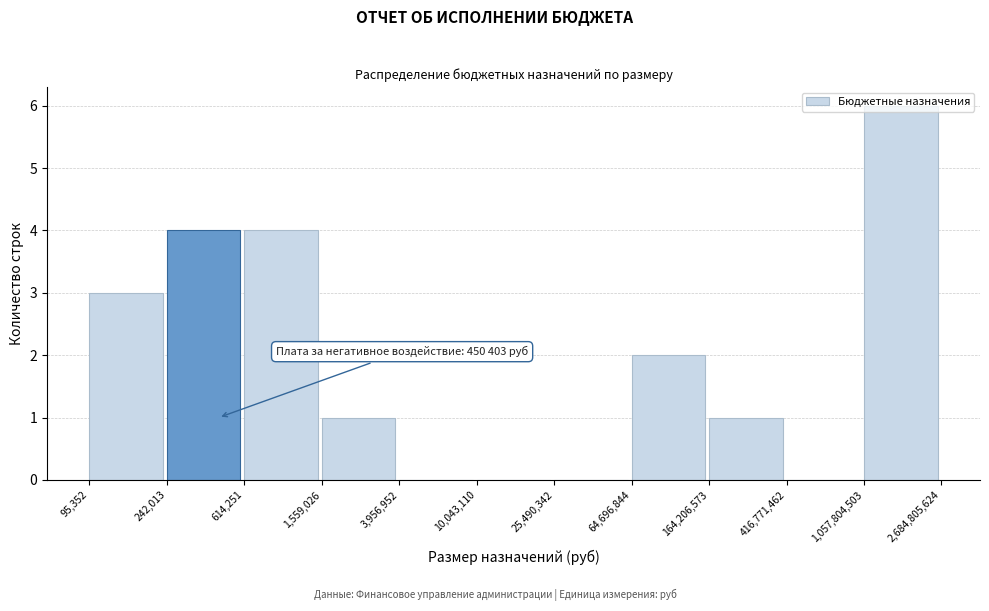

What is the greatest value displayed?

6